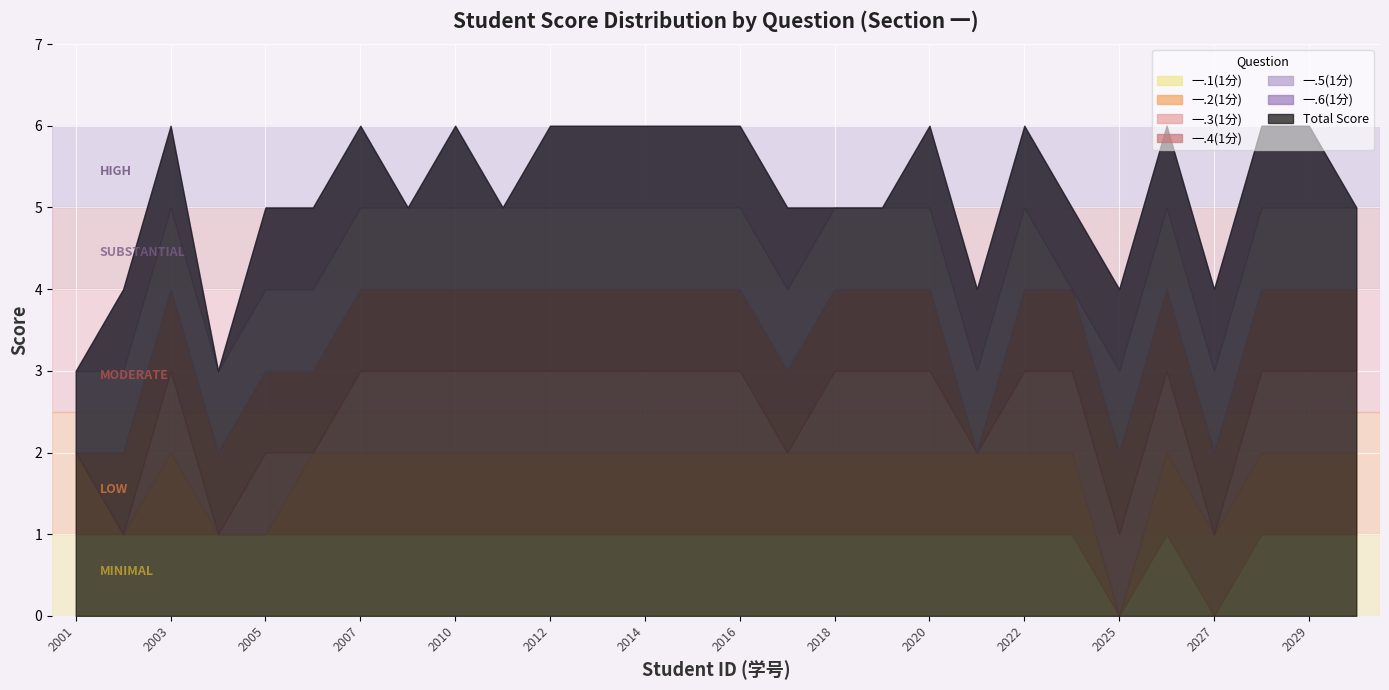

Which series changed the most between 2022042004 and 2022042015?

一.2(1分)